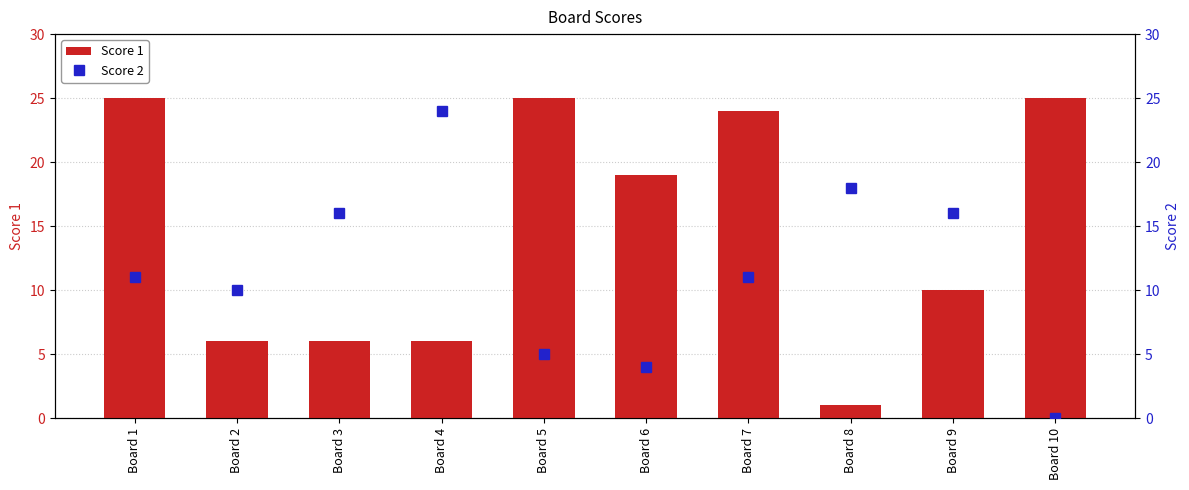

Reading left to right, transcribe all the data shown in this chart.

Score 1: 25	6	6	6	25	19	24	1	10	25
Score 2: 11	10	16	24	5	4	11	18	16	0